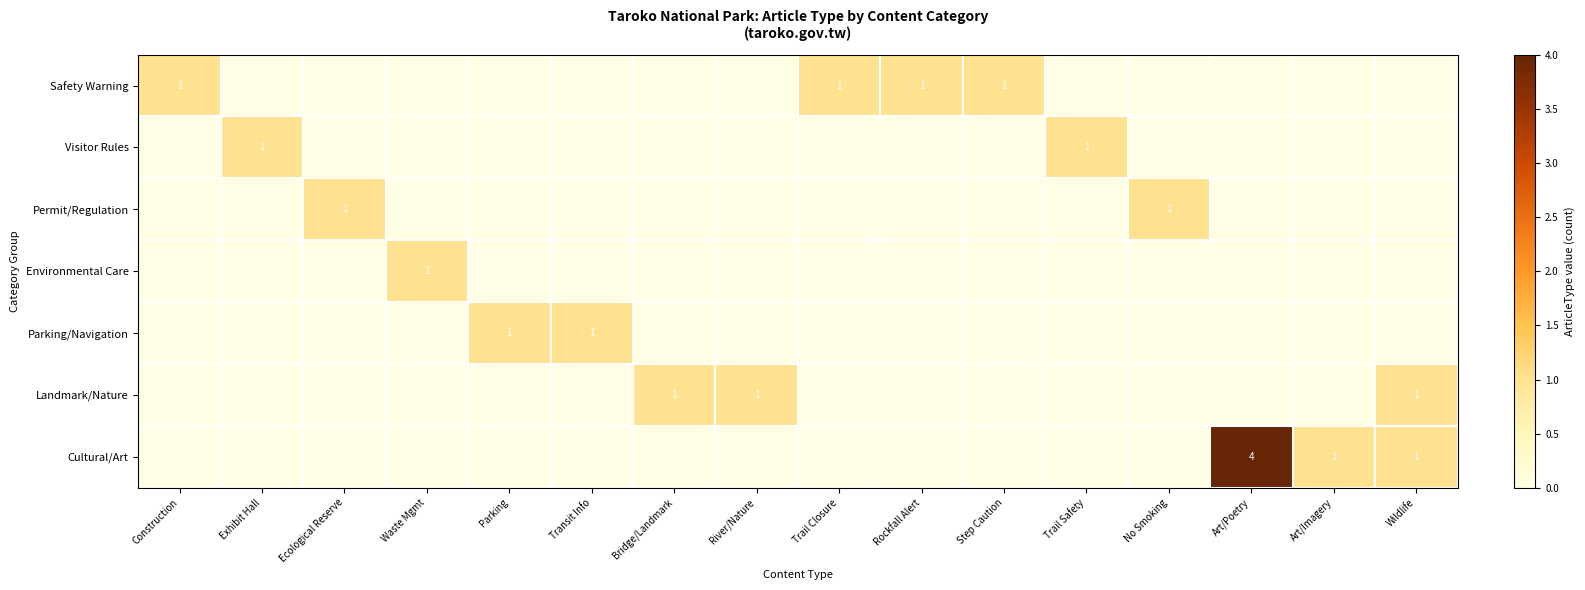

Is the value of Safety Warning at Trail Safety greater than the value of Environmental Care at Waste Mgmt?

No